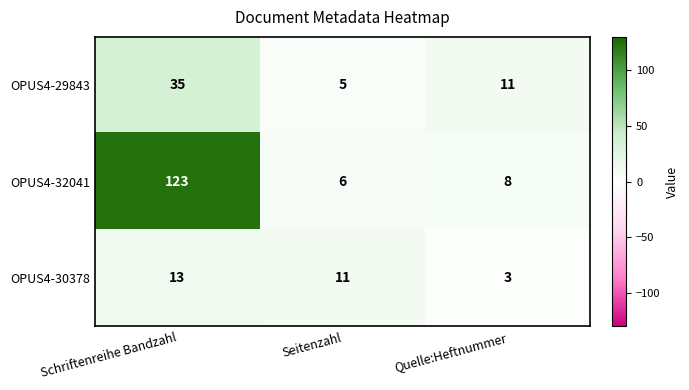

Which series has the largest range (max minus min)?

OPUS4-32041